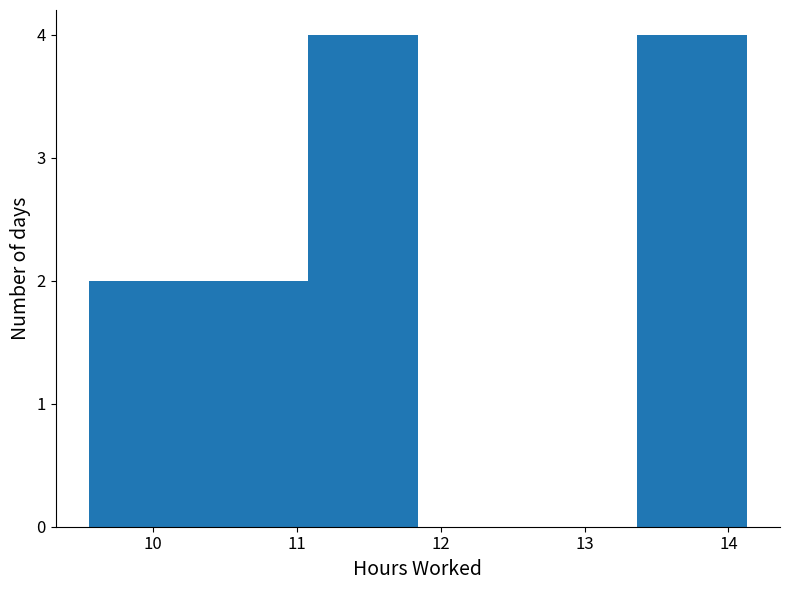

What is the height of the bar covering 9.6 to 10.3 on the x-axis? Neither the bar edges nor the heights are printed on the chart, so give them approximately, as read against the axes.

2